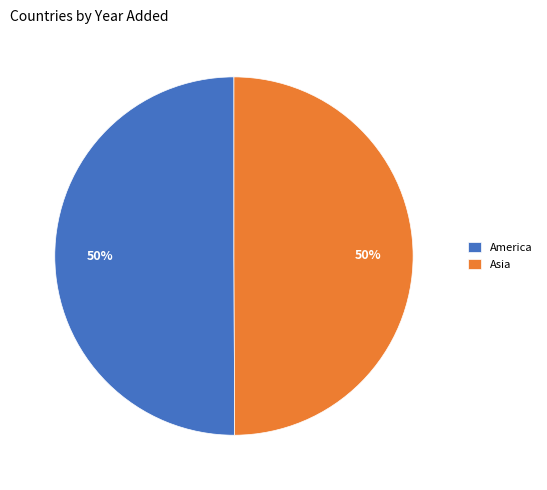

What is the ratio of the value at America to the value at Asia?

1.0